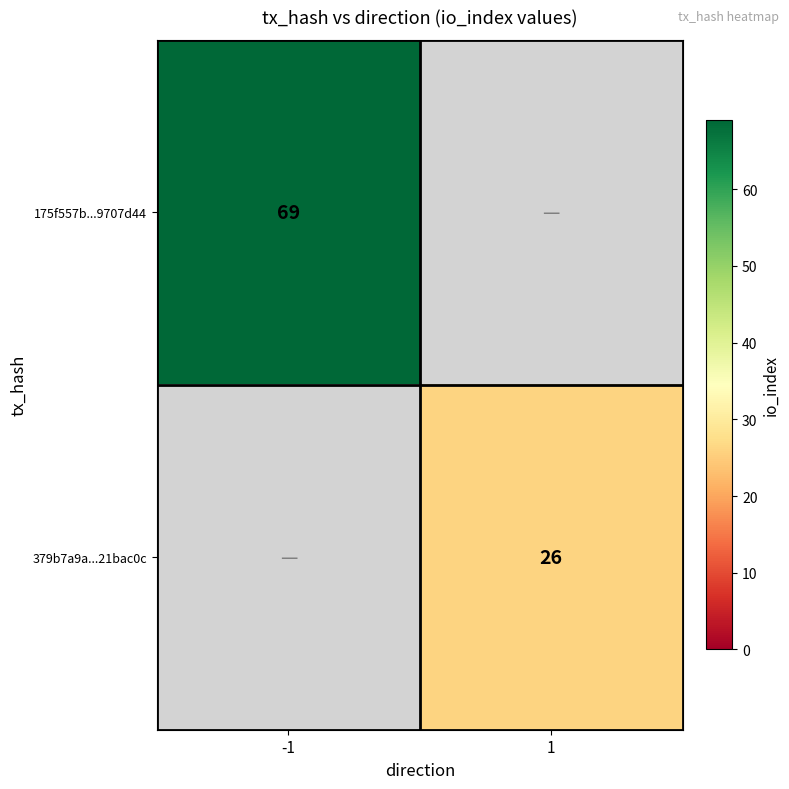

Which label corresponds to the largest value in the chart?

-1